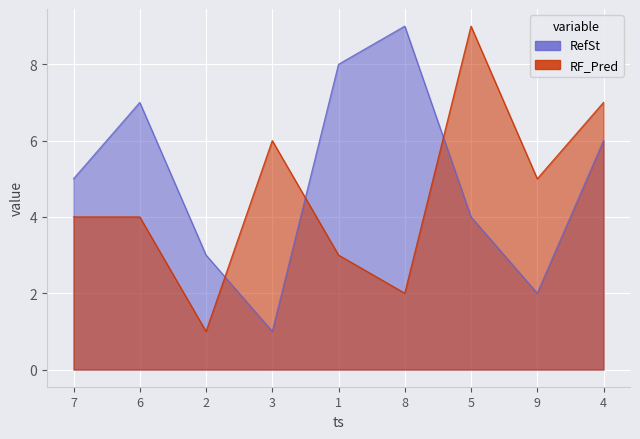

How many values in the RF_Pred series are below 4?

3